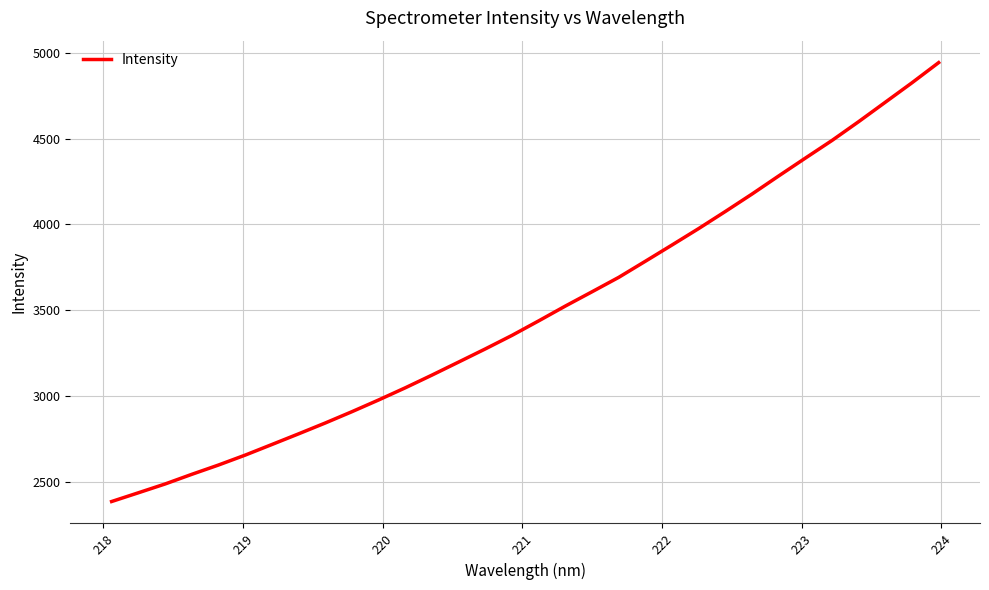

True or false: the data has more than 0 interior local peaks.

False